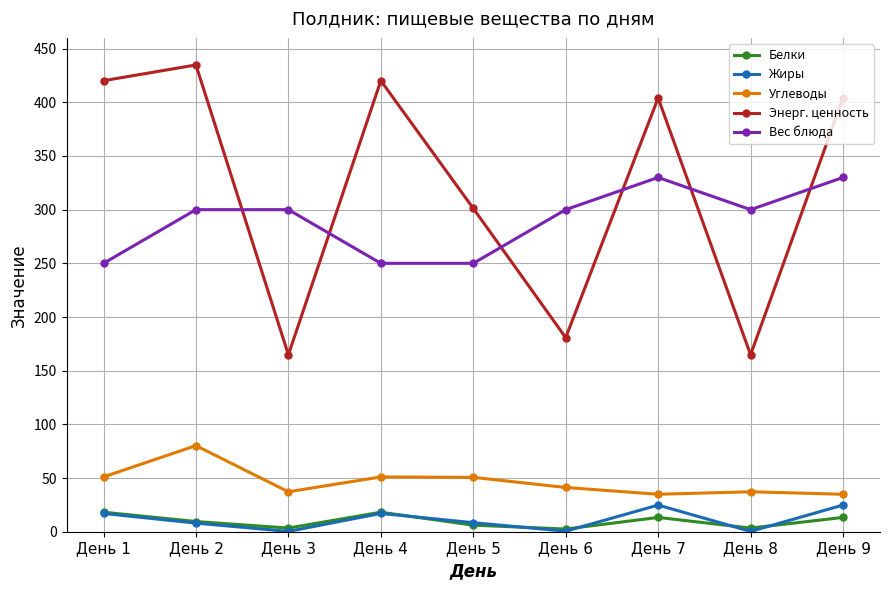

What is the total value across all series at День 3?

505.7